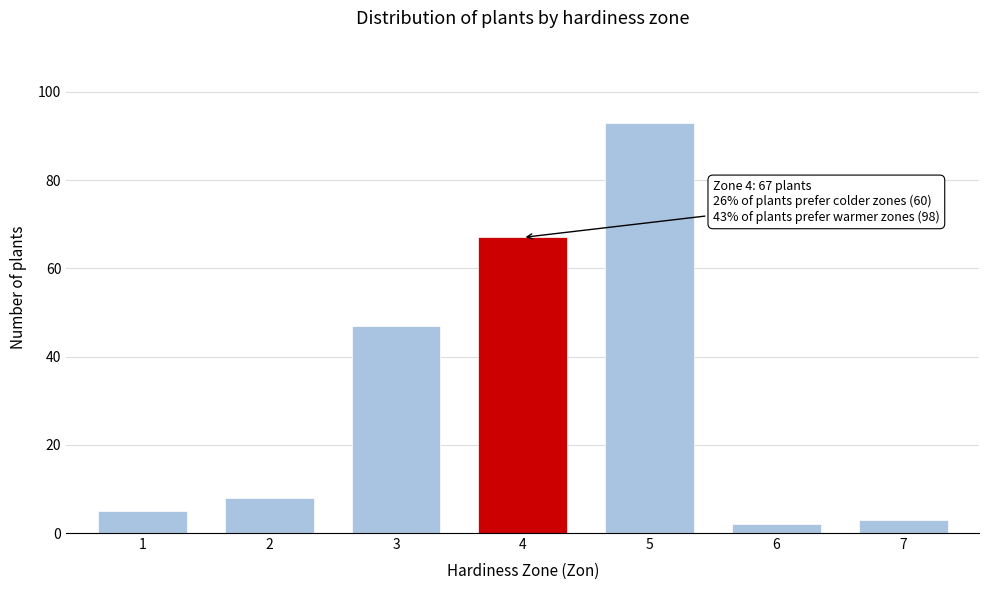

Reading left to right, extract all data points from this chart.

1=5	2=8	3=47	4=67	5=93	6=2	7=3